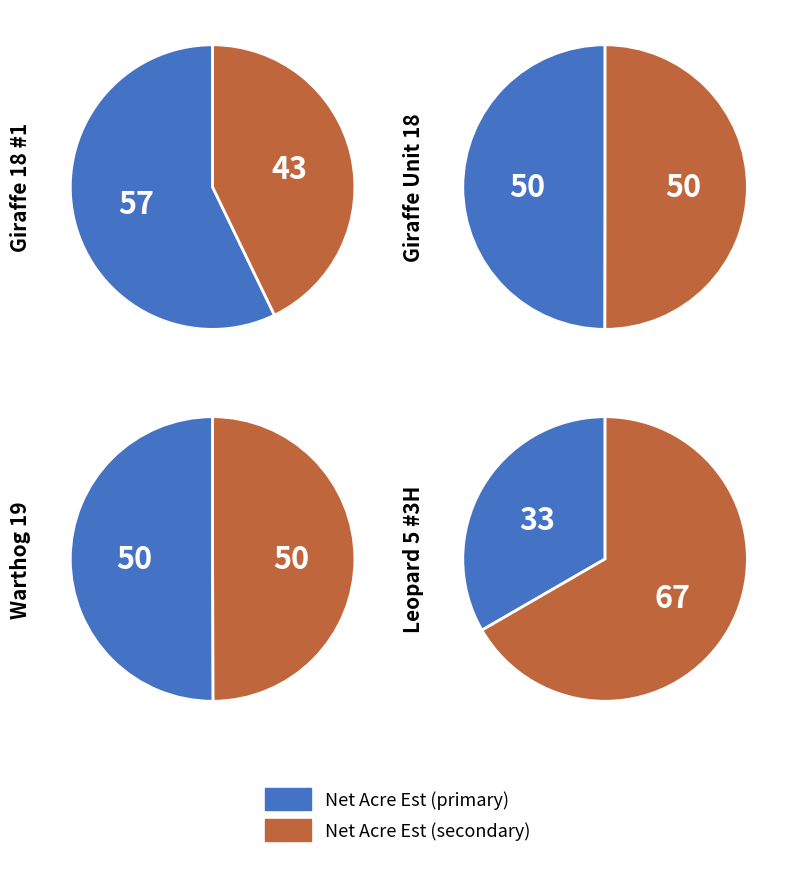

Is it true that Net Acre Estimate is 23% of the pie?

False